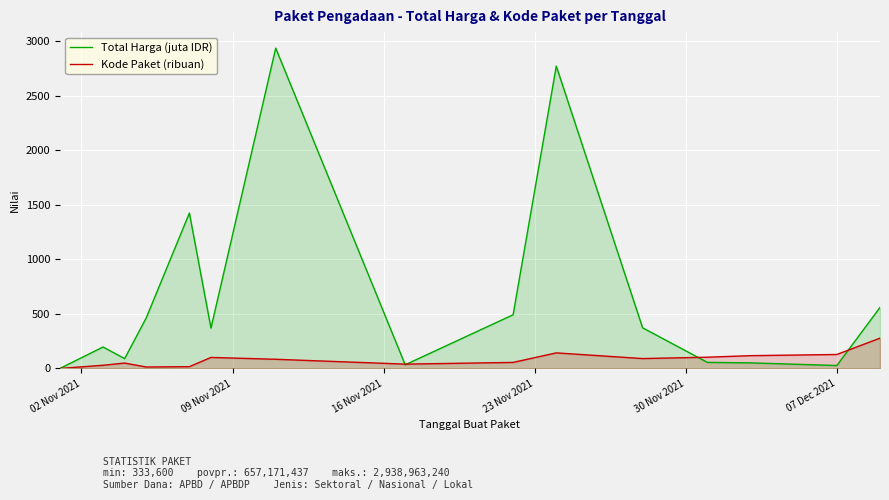

Which series has the largest total across all categories?

Total Harga (juta IDR)